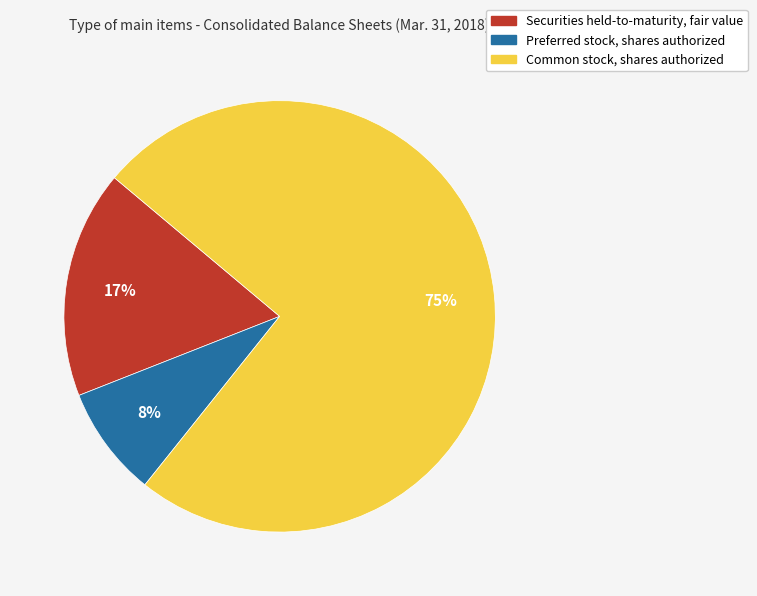

Is Securities held-to-maturity, fair value the majority of the pie?

No